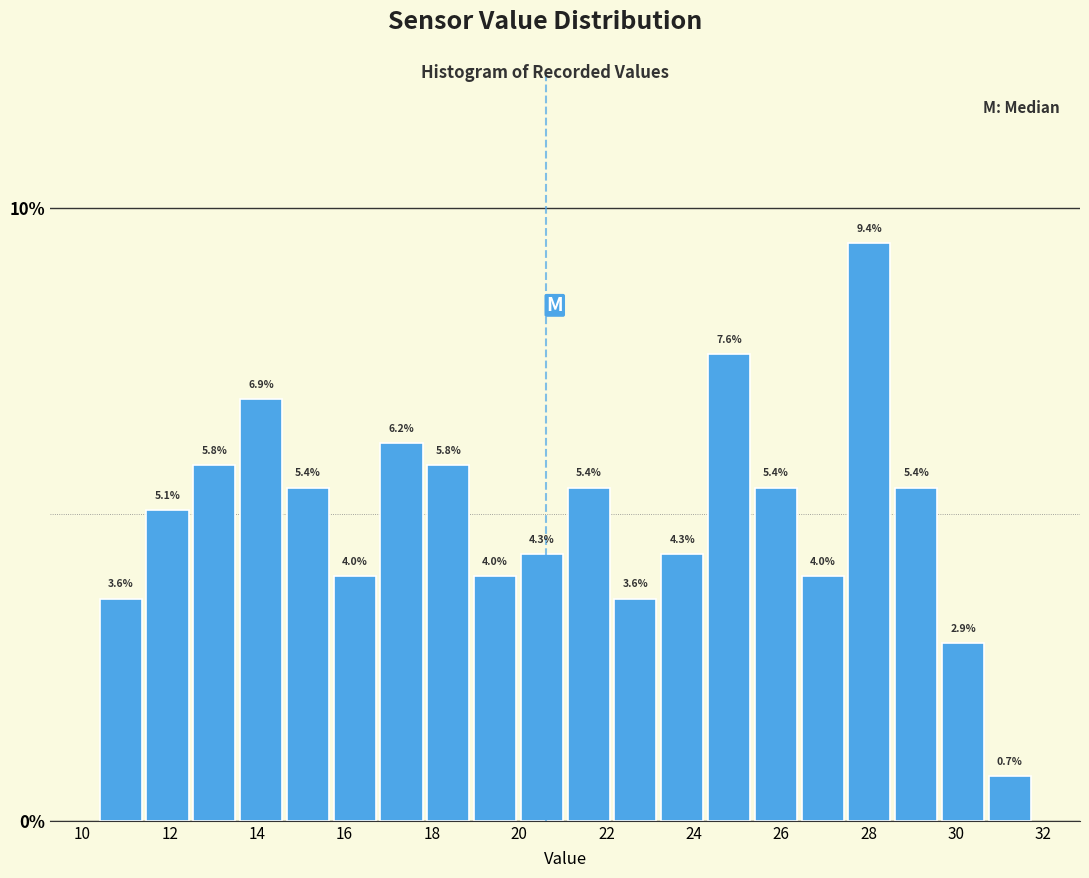

Reading left to right, transcribe this chart: for each bar, give the range it covers on the x-axis and its height. The bar edges are not printed on the chart, so give them approximately, as read against the axis.

10.4 to 11.4: 3.6
11.4 to 12.4: 5.1
12.4 to 13.6: 5.8
13.6 to 14.6: 6.9
14.6 to 15.6: 5.4
15.6 to 16.8: 4.0
16.8 to 17.8: 6.2
17.8 to 19.0: 5.8
19.0 to 20.0: 4.0
20.0 to 21.0: 4.3
21.0 to 22.2: 5.4
22.2 to 23.2: 3.6
23.2 to 24.2: 4.3
24.2 to 25.4: 7.6
25.4 to 26.4: 5.4
26.4 to 27.4: 4.0
27.4 to 28.6: 9.4
28.6 to 29.6: 5.4
29.6 to 30.6: 2.9
30.6 to 31.8: 0.7